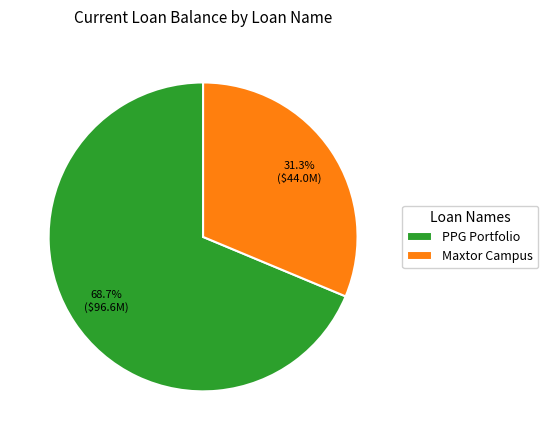

How many slices are in this pie chart?

2